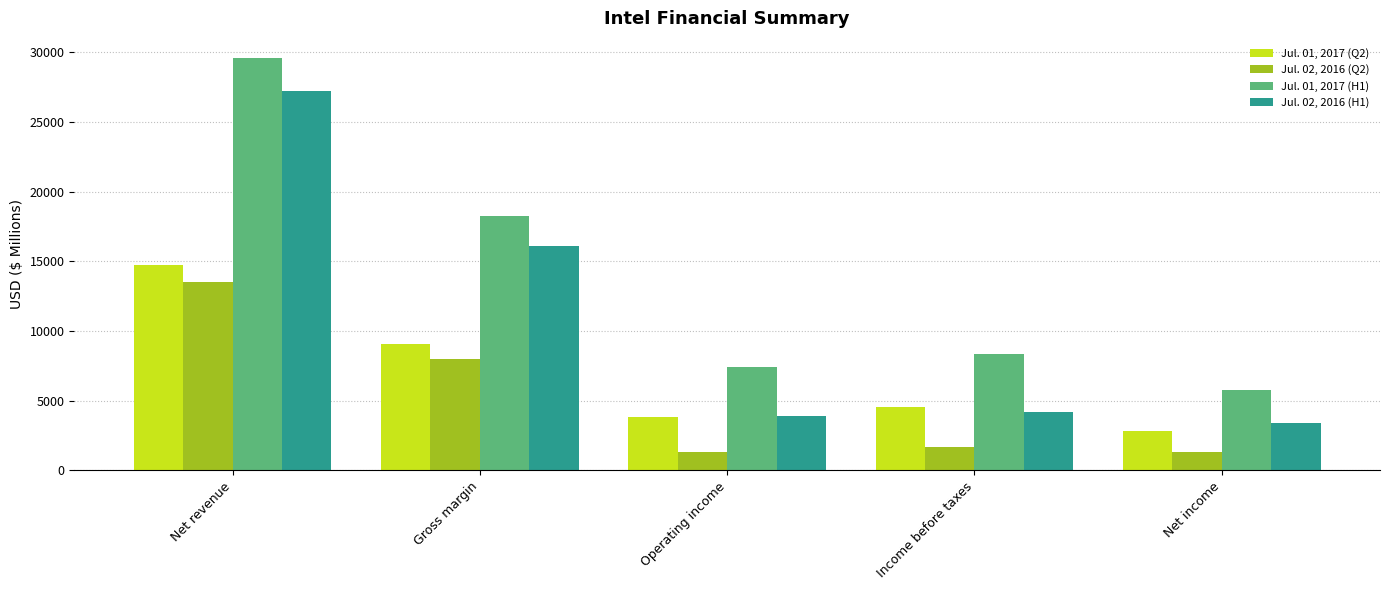

At how many categories does at least one series exceed 24976?

1